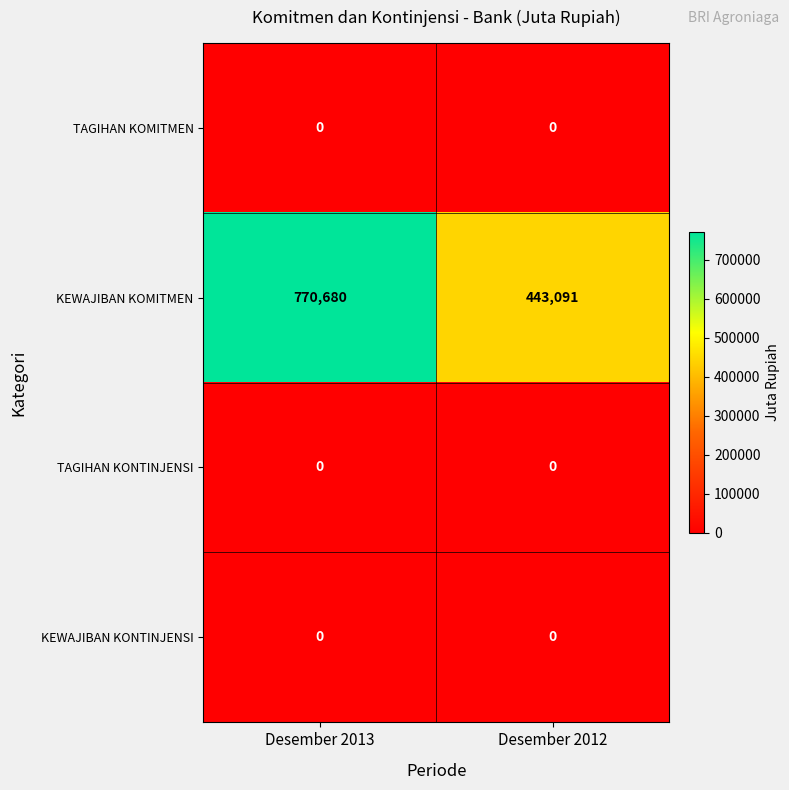

What is the spread (max minus min) of values at Desember 2012?

443091